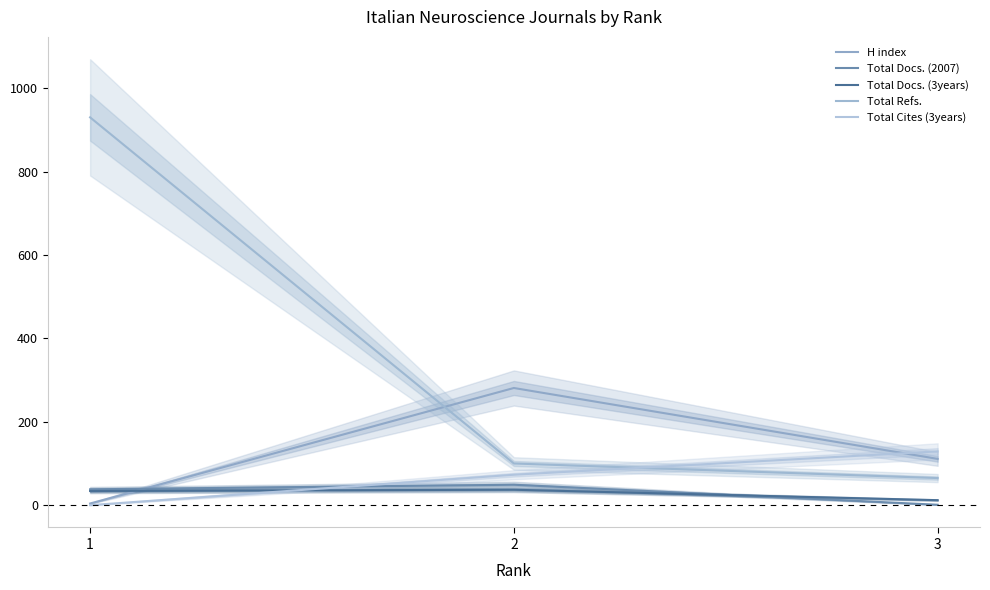

What is the average value of the Total Refs. series?

365